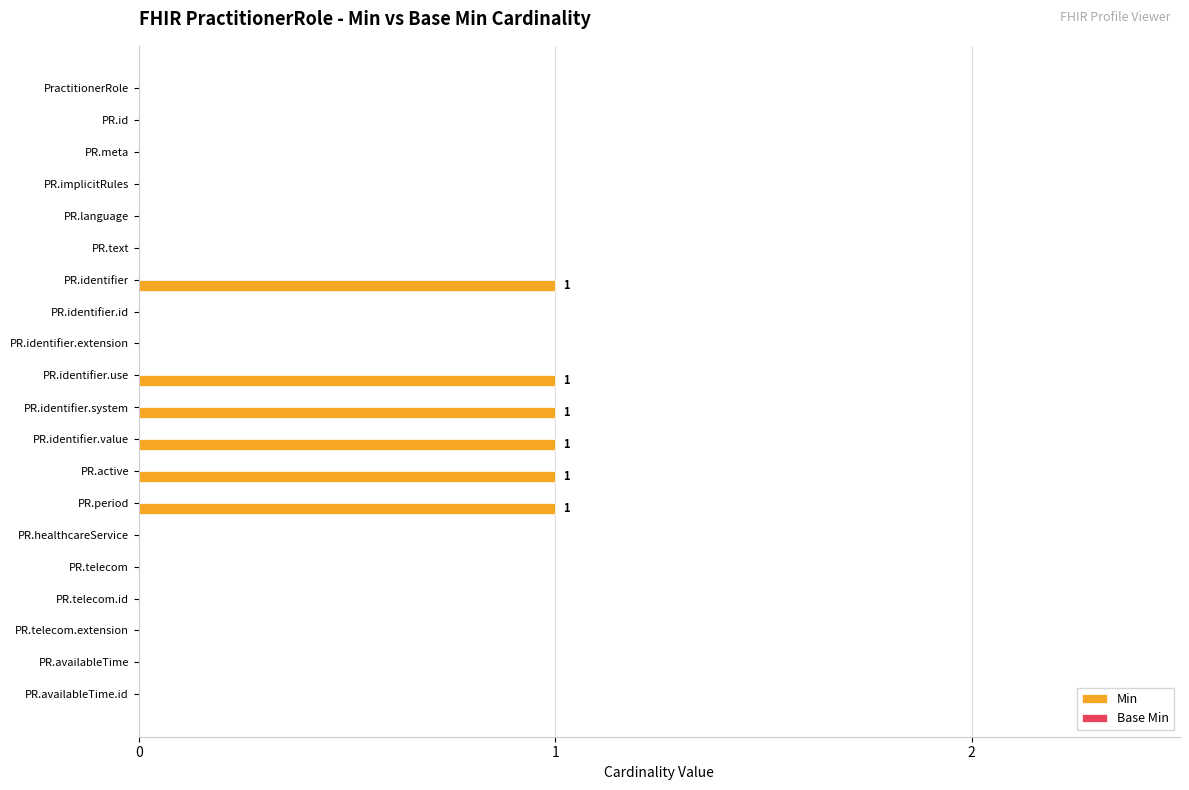

Between PR.telecom.extension and PR.identifier, which is larger?

PR.identifier